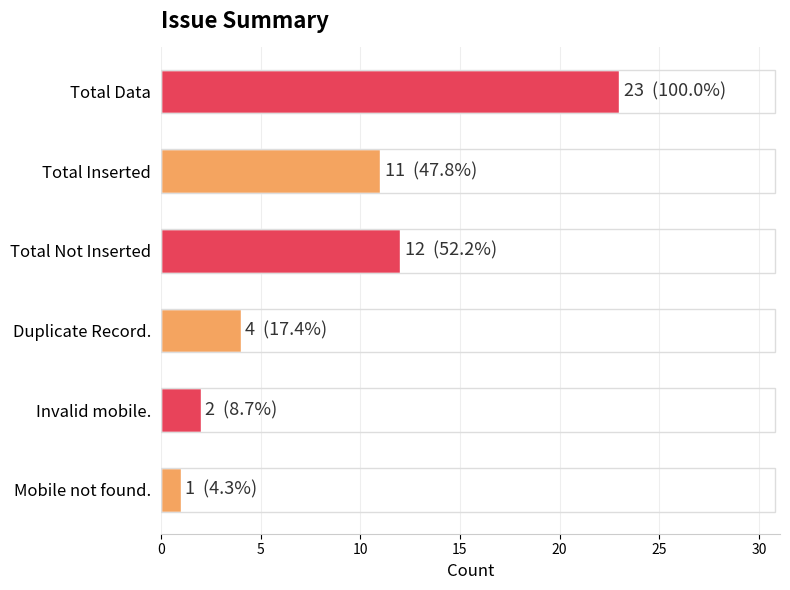

Reading bottom to top, list all the values displayed in this chart.

1	2	4	12	11	23